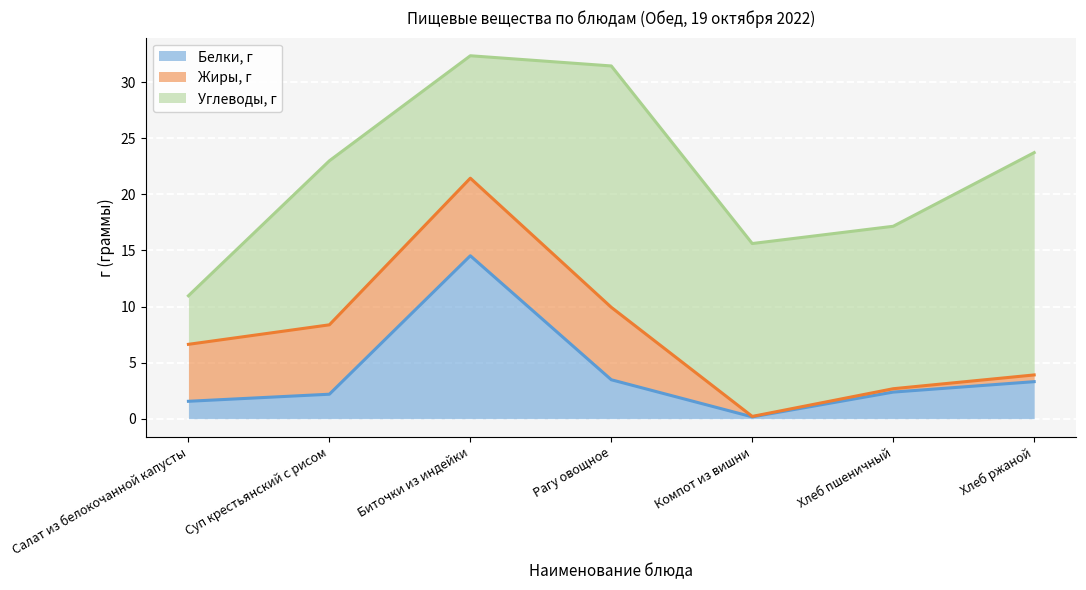

How many series are shown in this chart?

3